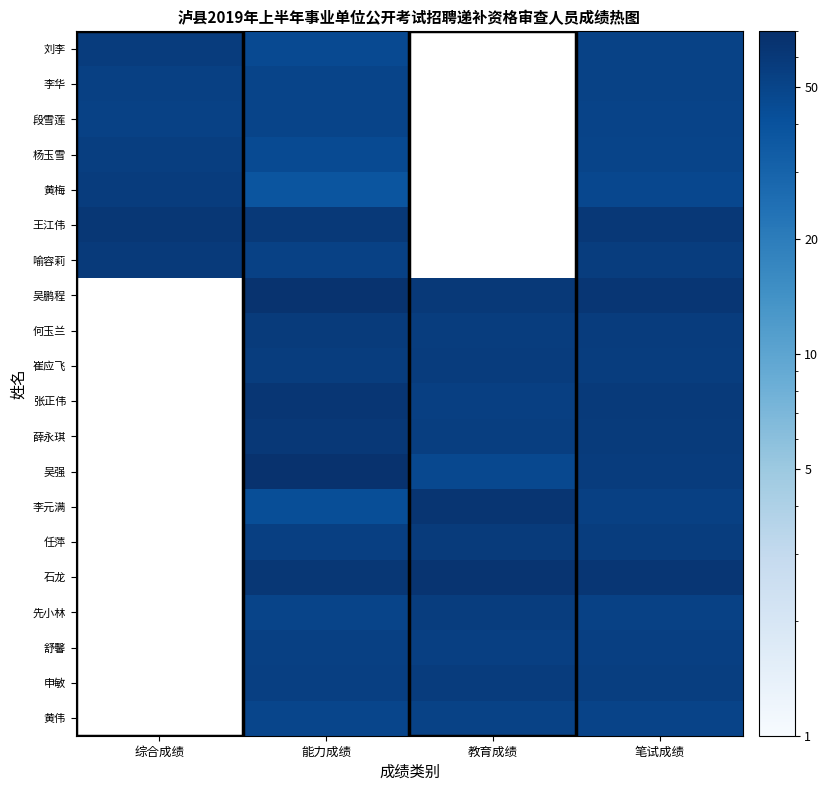

What value does the 何玉兰 series have at 笔试成绩?

56.8